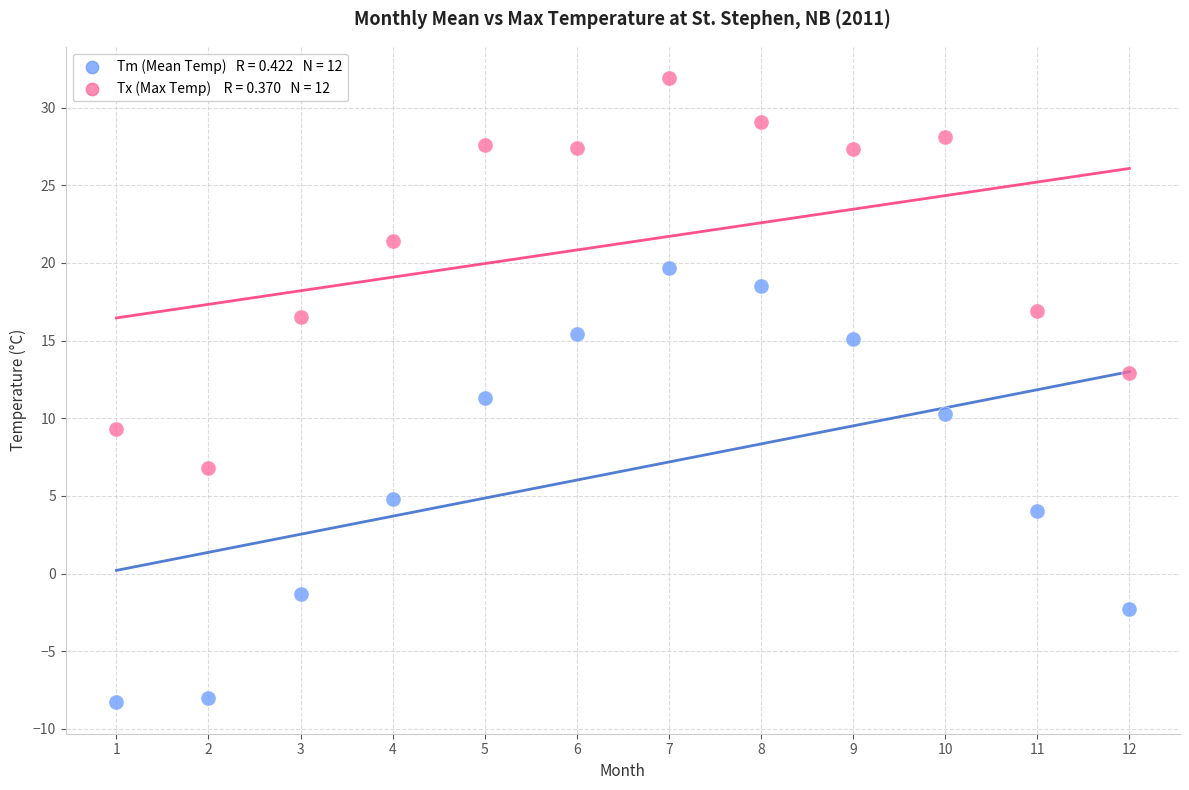

Across all data points, what is the range of Y values (max minus min)?

40.2